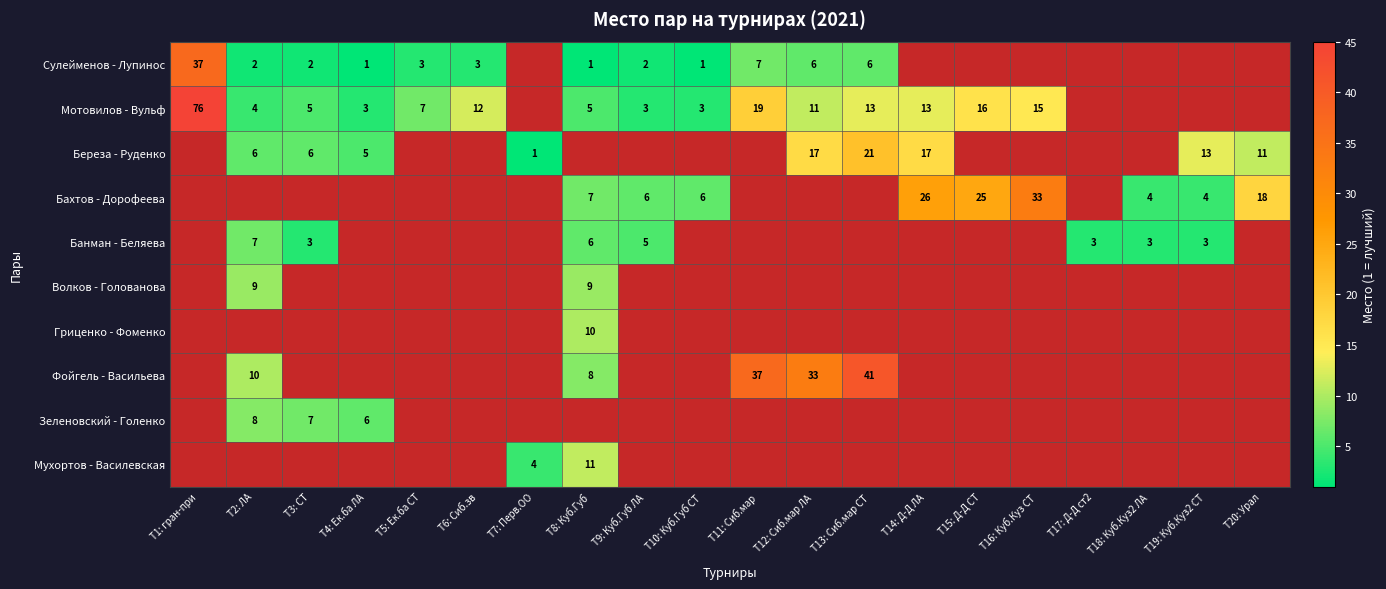

What is the smallest value displayed?

1.0